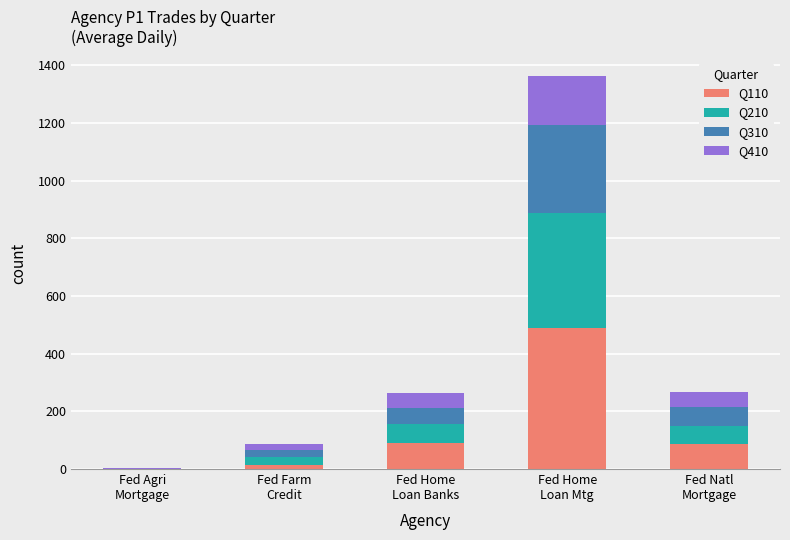

What is the total value across all series at Fed Agri
Mortgage?

2.0